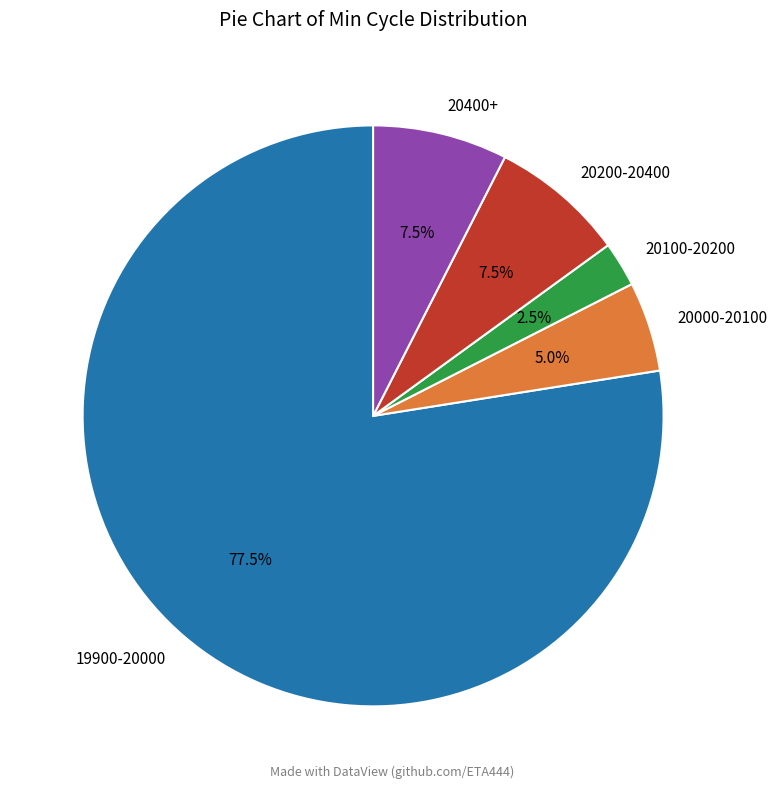

How many slices are in this pie chart?

5